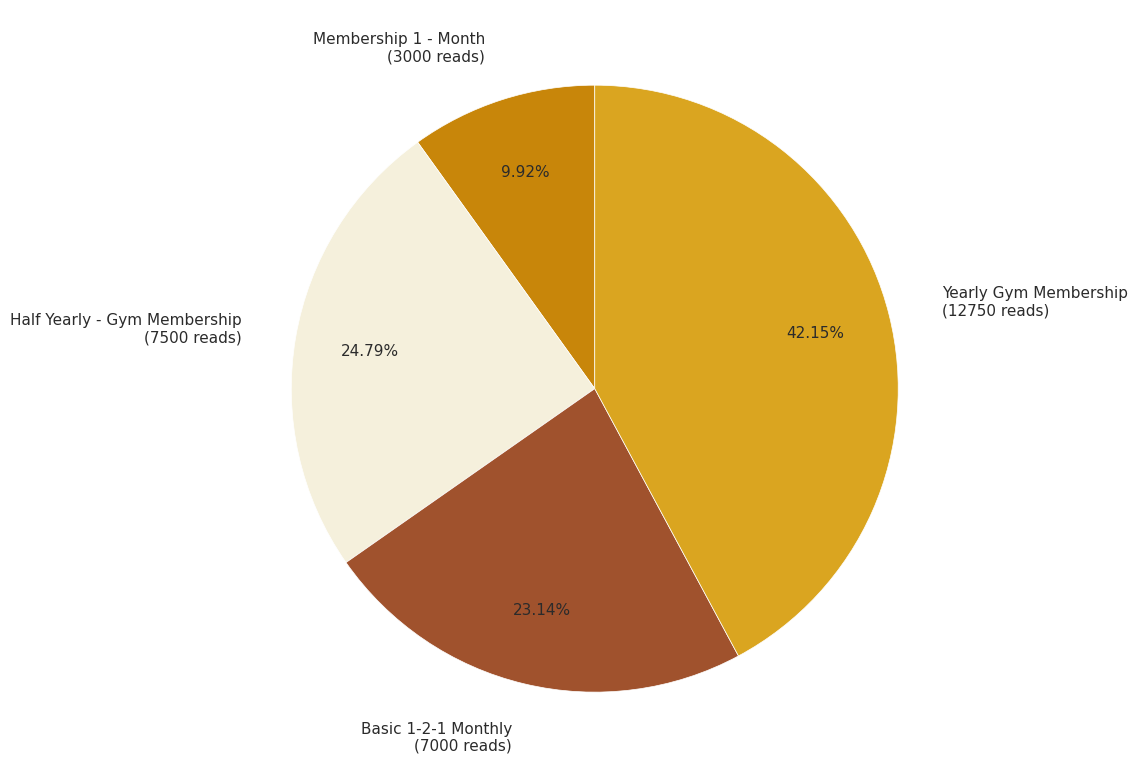

Rank the categories by value from highest to lowest.

Yearly Gym Membership (12750 reads), Half Yearly - Gym Membership (7500 reads), Basic 1-2-1 Monthly (7000 reads), Membership 1 - Month (3000 reads)